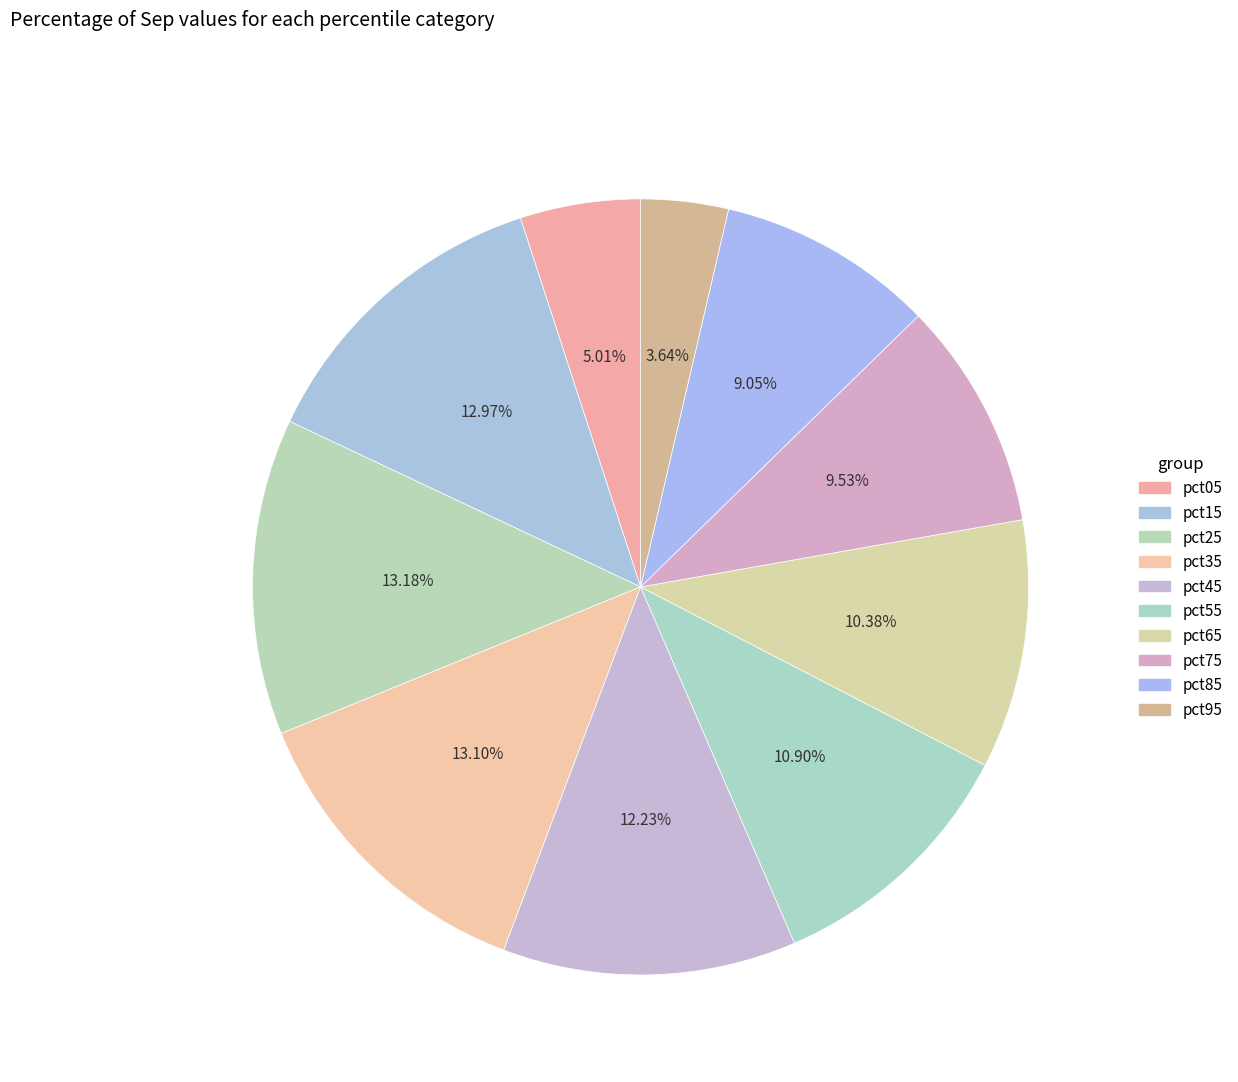

How many slices are in this pie chart?

10